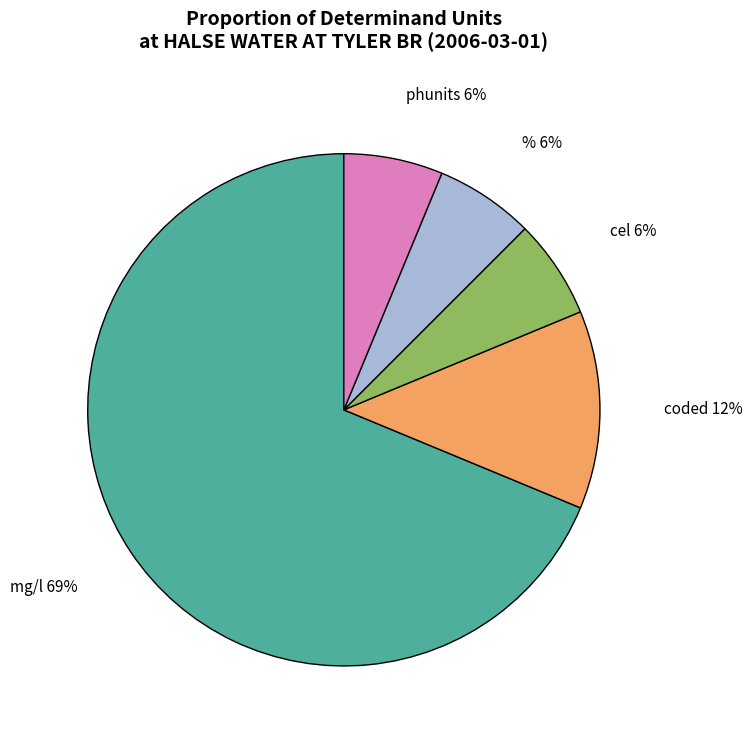

Is coded the majority of the pie?

No